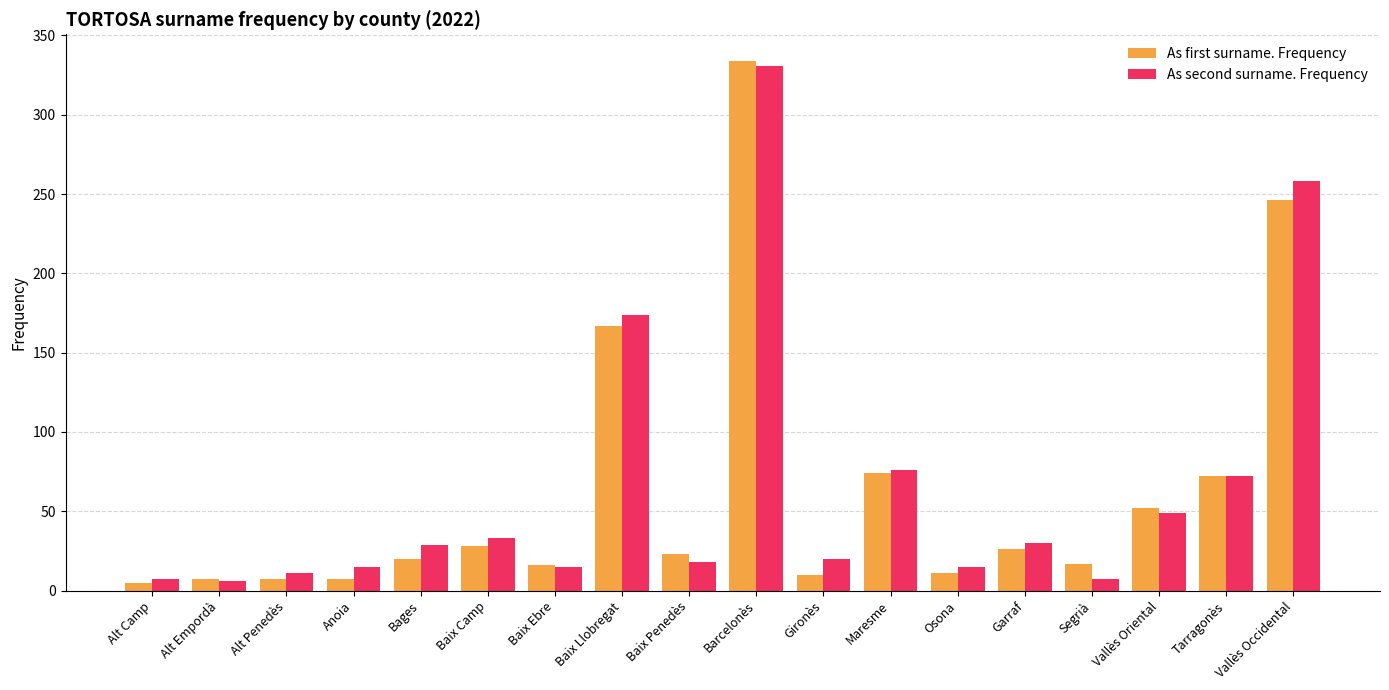

What is the sum of the As first surname. Frequency values at Vallès Occidental and Segrià?

263